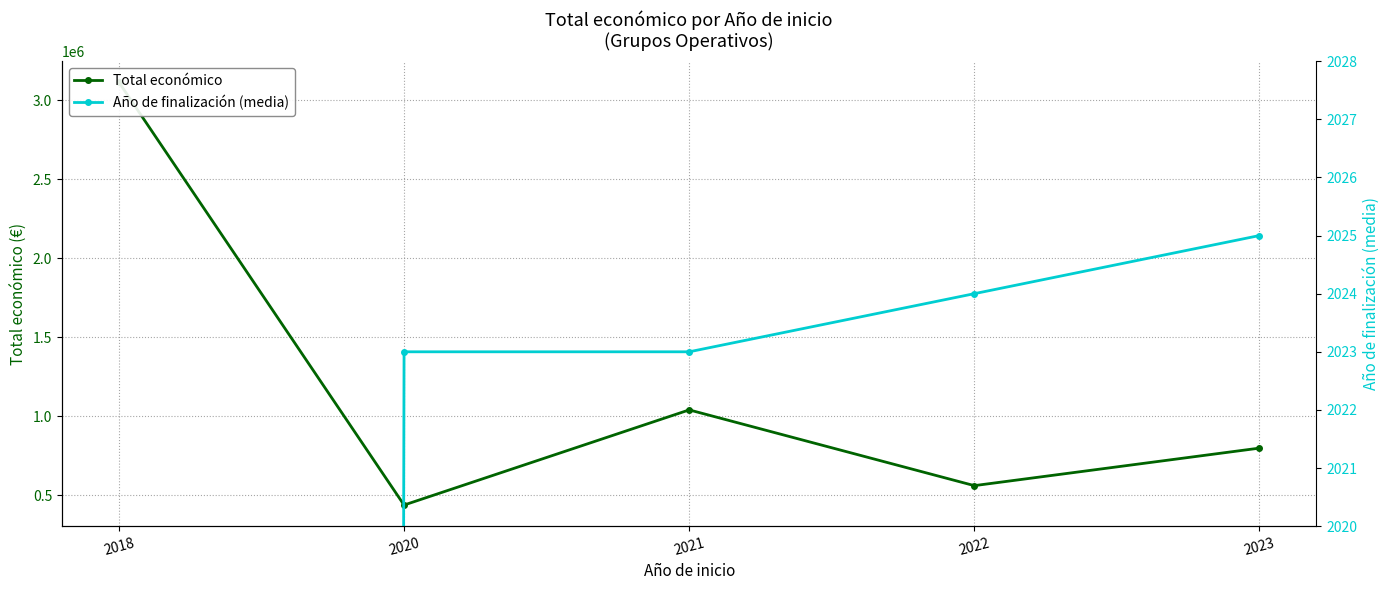

True or false: Total económico has more than 0 points higher than both neighbors.

True